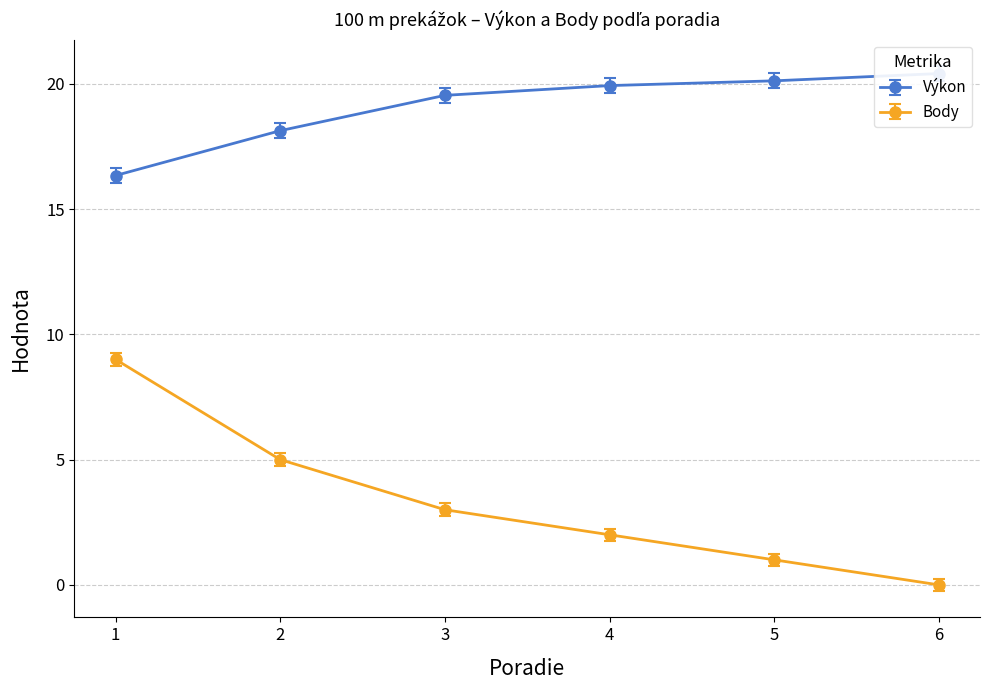

At which label does Body reach its minimum?

6